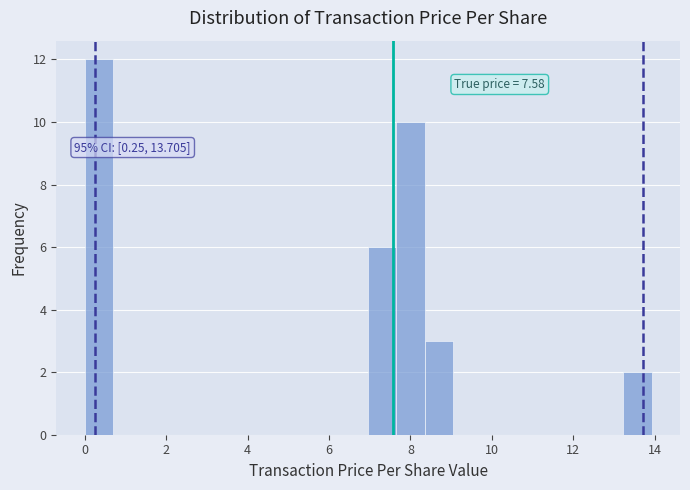

Read against the x-axis, roughly where is the centre of the tallest bar?

0.4